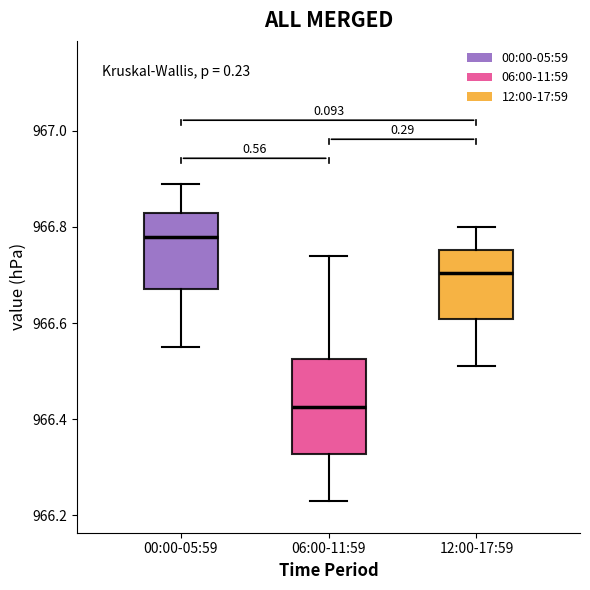

Where is the upper edge of the box for 12:00-17:59 on the y-axis? The values are not printed on the chart, so give them approximately, as read against the axis.

966.76